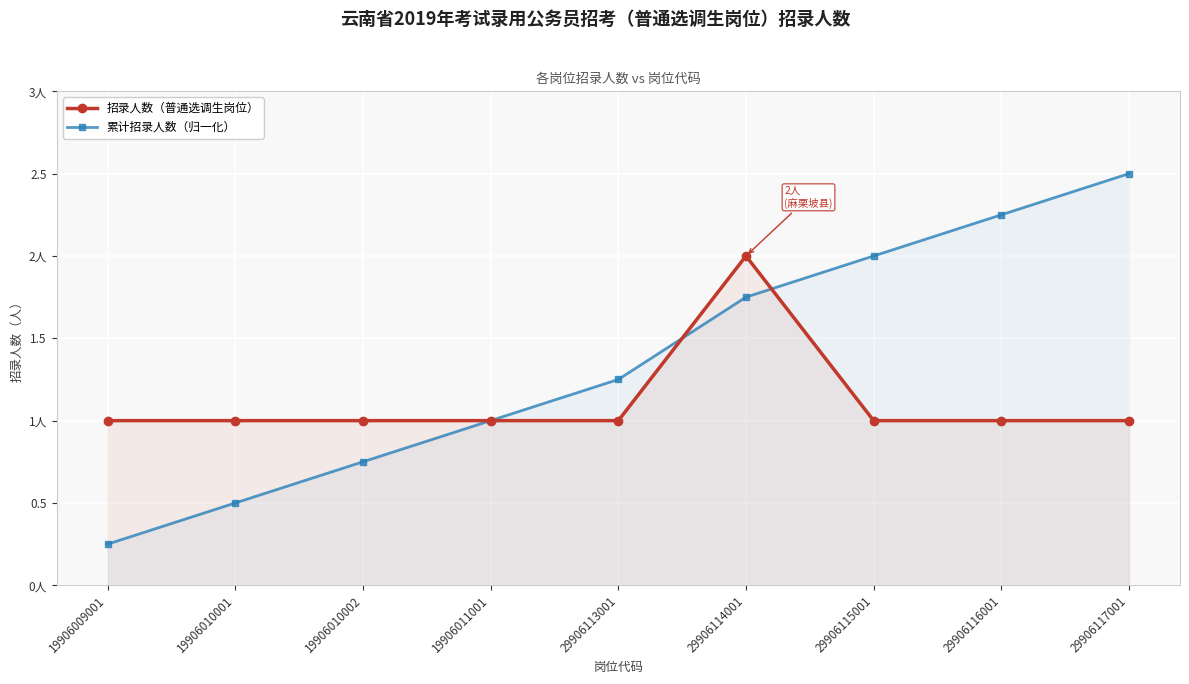

What is the total value across all series at 29906113001?

2.2